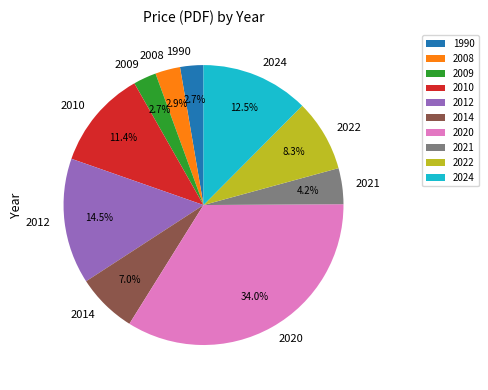

Combined, do 1990 and 2008 account for over 50%?

No